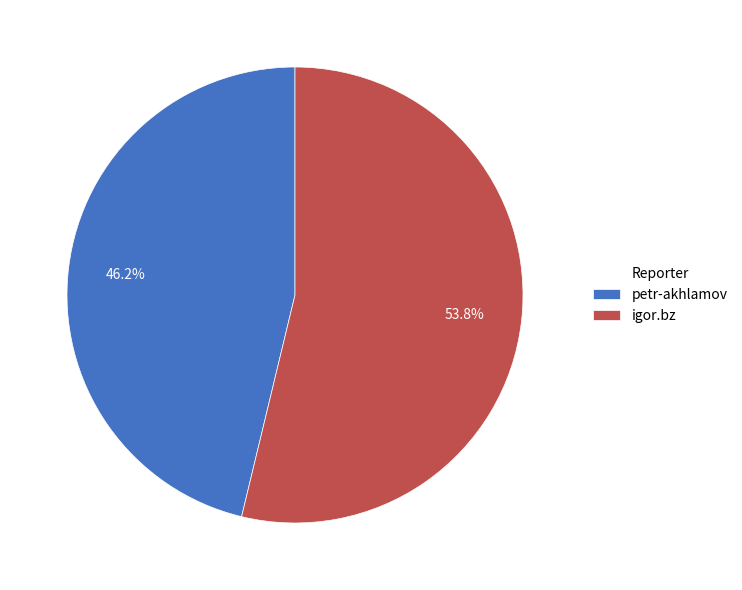

To the nearest percent, what portion does igor.bz represent?

54%